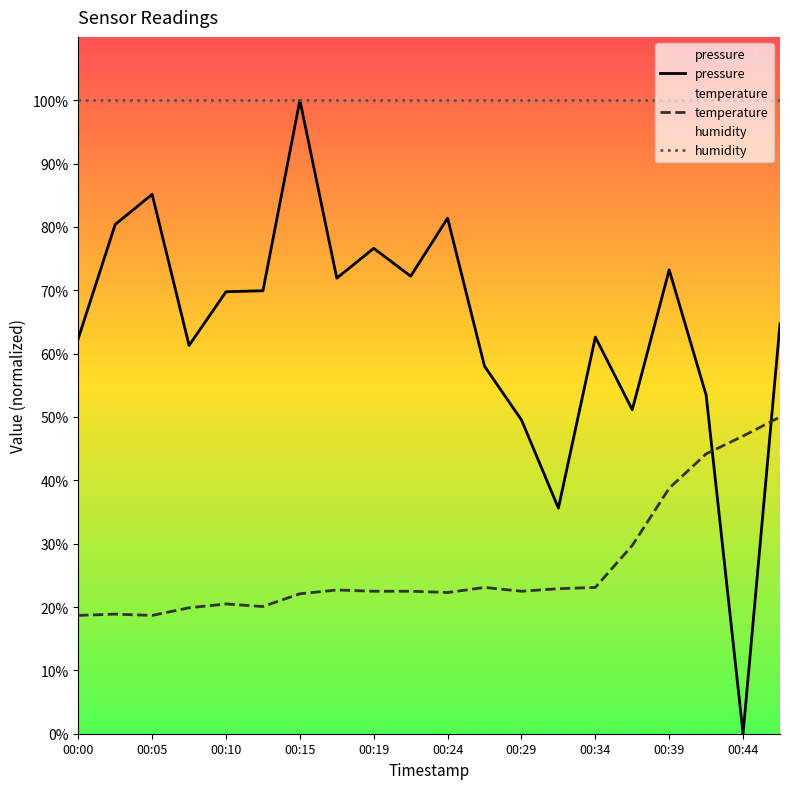

What is the maximum value shown in the chart?

100.0